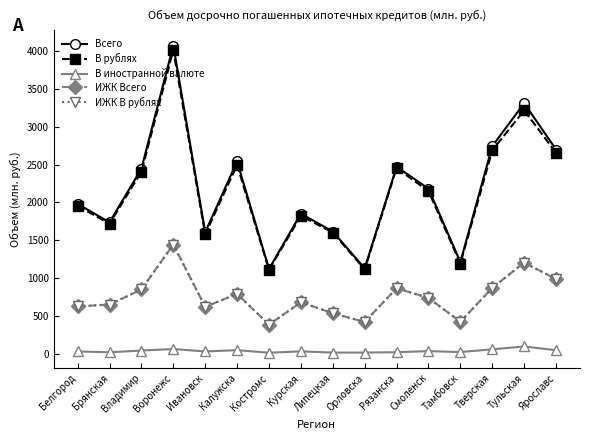

What is the minimum value shown in the chart?

11